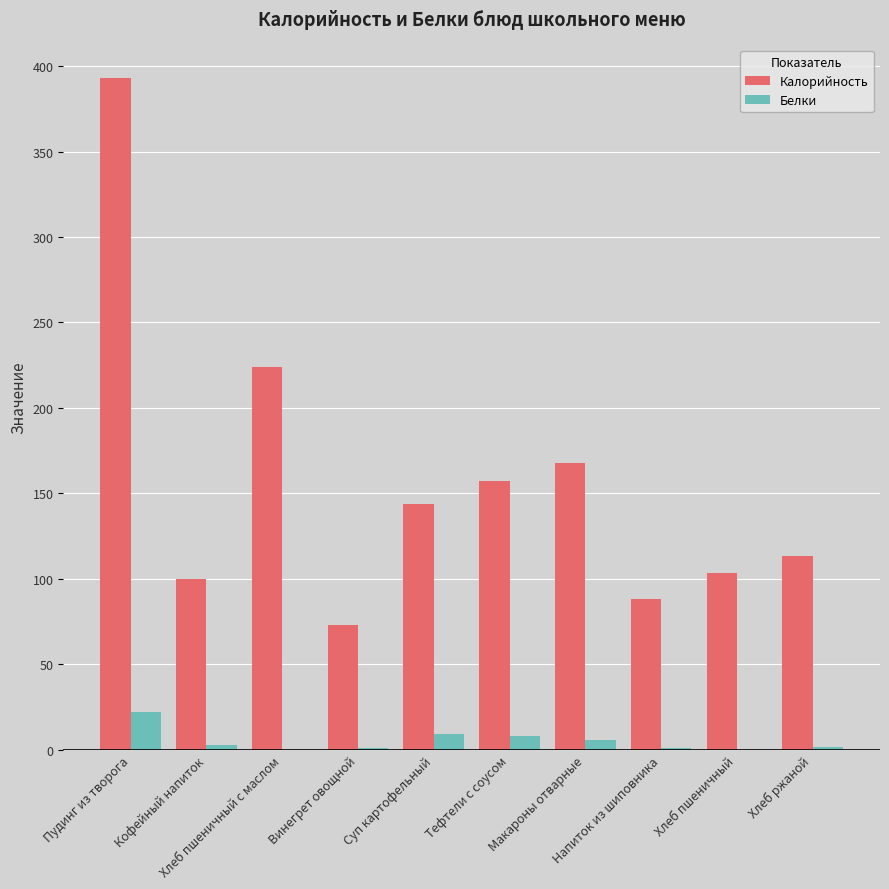

Which series has the largest total across all categories?

Калорийность